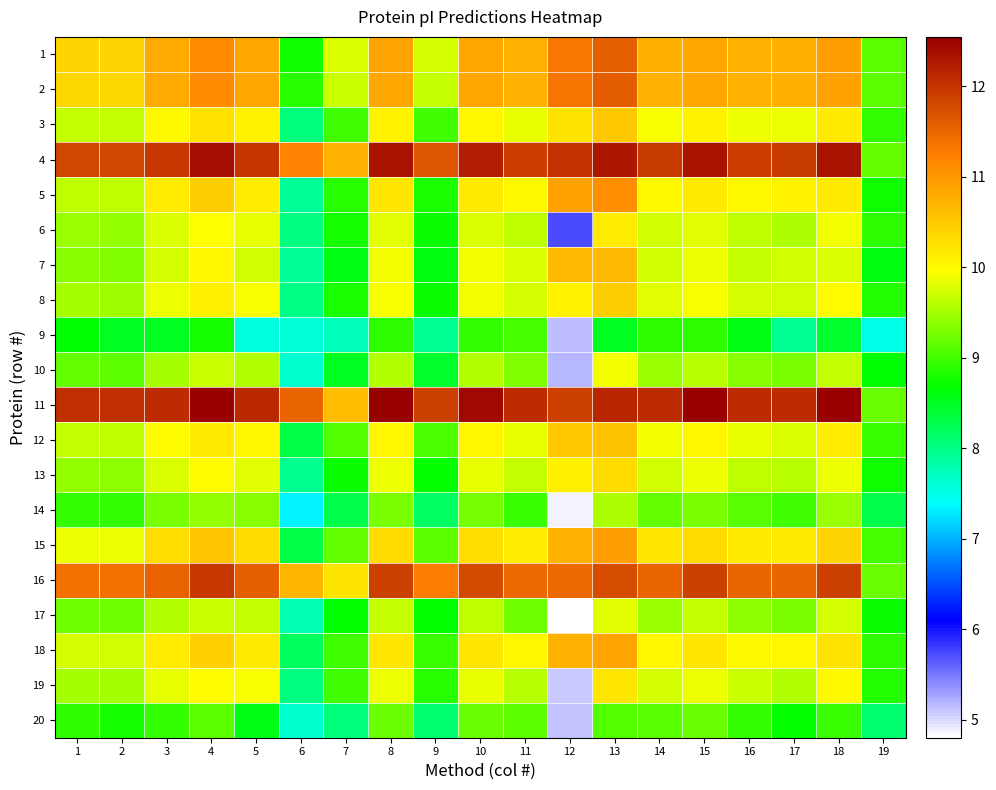

Reading left to right, extract all data points from this chart.

1: 1=10.4	2=10.4	3=10.8	4=11.1	5=10.8	6=8.8	7=9.8	8=10.9	9=9.8	10=10.8	11=10.7	12=11.3	13=11.6	14=10.7	15=10.8	16=10.7	17=10.7	18=10.9	19=9.1
2: 1=10.4	2=10.4	3=10.8	4=11.1	5=10.8	6=8.9	7=9.7	8=10.8	9=9.6	10=10.8	11=10.7	12=11.3	13=11.6	14=10.7	15=10.8	16=10.7	17=10.7	18=10.9	19=9.2
3: 1=9.6	2=9.6	3=10.0	4=10.2	5=10.1	6=8.0	7=9.0	8=10.1	9=9.0	10=10.1	11=9.8	12=10.2	13=10.5	14=9.9	15=10.1	16=9.9	17=9.9	18=10.2	19=8.9
4: 1=11.8	2=11.8	3=11.9	4=12.4	5=12.0	6=11.2	7=10.7	8=12.3	9=11.7	10=12.2	11=11.9	12=12.0	13=12.3	14=11.9	15=12.3	16=11.9	17=11.9	18=12.3	19=9.2
5: 1=9.6	2=9.6	3=10.1	4=10.4	5=10.1	6=7.9	7=8.9	8=10.2	9=8.8	10=10.2	11=10.0	12=10.9	13=11.1	14=10.0	15=10.2	16=10.0	17=10.1	18=10.2	19=8.7
6: 1=9.5	2=9.4	3=9.8	4=10.0	5=9.8	6=8.0	7=8.8	8=9.8	9=8.7	10=9.8	11=9.6	12=5.7	13=10.1	14=9.7	15=9.8	16=9.6	17=9.5	18=9.9	19=8.9
7: 1=9.4	2=9.3	3=9.8	4=10.1	5=9.7	6=7.9	7=8.6	8=9.9	9=8.6	10=9.9	11=9.8	12=10.7	13=10.7	14=9.7	15=9.9	16=9.7	17=9.7	18=9.8	19=8.6
8: 1=9.5	2=9.5	3=9.9	4=10.1	5=9.9	6=8.0	7=8.8	8=9.9	9=8.7	10=9.9	11=9.8	12=10.1	13=10.5	14=9.8	15=9.9	16=9.8	17=9.7	18=10.0	19=8.8
9: 1=8.7	2=8.5	3=8.5	4=8.8	5=7.5	6=7.6	7=7.7	8=8.9	9=7.9	10=8.9	11=9.0	12=5.2	13=8.5	14=8.9	15=8.9	16=8.6	17=7.9	18=8.4	19=7.5
10: 1=9.2	2=9.2	3=9.5	4=9.7	5=9.6	6=7.6	7=8.5	8=9.6	9=8.4	10=9.6	11=9.3	12=5.2	13=9.9	14=9.4	15=9.6	16=9.4	17=9.3	18=9.6	19=8.6
11: 1=12.0	2=12.0	3=12.1	4=12.5	5=12.1	6=11.5	7=10.6	8=12.5	9=11.9	10=12.4	11=12.1	12=11.9	13=12.1	14=12.1	15=12.5	16=12.1	17=12.1	18=12.5	19=9.2
12: 1=9.7	2=9.6	3=10.0	4=10.2	5=10.0	6=8.3	7=9.1	8=10.1	9=9.1	10=10.0	11=9.8	12=10.5	13=10.6	14=9.9	15=10.1	16=9.8	17=9.8	18=10.1	19=9.0
13: 1=9.4	2=9.4	3=9.8	4=10.0	5=9.8	6=8.0	7=8.7	8=9.9	9=8.7	10=9.8	11=9.6	12=10.1	13=10.3	14=9.7	15=9.9	16=9.6	17=9.6	18=9.9	19=8.8
14: 1=8.9	2=8.9	3=9.3	4=9.4	5=9.4	6=7.3	7=8.3	8=9.3	9=8.2	10=9.3	11=9.0	12=4.9	13=9.5	14=9.2	15=9.3	16=9.1	17=9.0	18=9.4	19=8.3
15: 1=9.9	2=9.9	3=10.3	4=10.5	5=10.3	6=8.3	7=9.2	8=10.3	9=9.1	10=10.3	11=10.1	12=10.7	13=10.9	14=10.2	15=10.3	16=10.2	17=10.2	18=10.4	19=9.0
16: 1=11.4	2=11.4	3=11.5	4=11.9	5=11.6	6=10.7	7=10.2	8=11.9	9=11.3	10=11.8	11=11.5	12=11.5	13=11.7	14=11.5	15=11.9	16=11.5	17=11.5	18=11.9	19=9.2
17: 1=9.2	2=9.2	3=9.6	4=9.7	5=9.6	6=7.8	7=8.7	8=9.6	9=8.7	10=9.6	11=9.2	12=4.8	13=9.8	14=9.5	15=9.7	16=9.4	17=9.3	18=9.7	19=8.7
18: 1=9.7	2=9.7	3=10.1	4=10.4	5=10.2	6=8.2	7=9.0	8=10.2	9=9.0	10=10.2	11=10.0	12=10.7	13=10.9	14=10.1	15=10.2	16=10.0	17=10.0	18=10.2	19=8.9
19: 1=9.5	2=9.5	3=9.8	4=10.0	5=9.9	6=8.0	7=9.0	8=9.9	9=8.9	10=9.8	11=9.6	12=5.1	13=10.2	14=9.8	15=9.9	16=9.7	17=9.6	18=10.0	19=8.8
20: 1=8.9	2=8.8	3=8.9	4=9.2	5=8.6	6=7.6	7=8.1	8=9.2	9=8.1	10=9.2	11=9.1	12=5.1	13=9.1	14=9.1	15=9.2	16=8.9	17=8.7	18=9.0	19=8.1